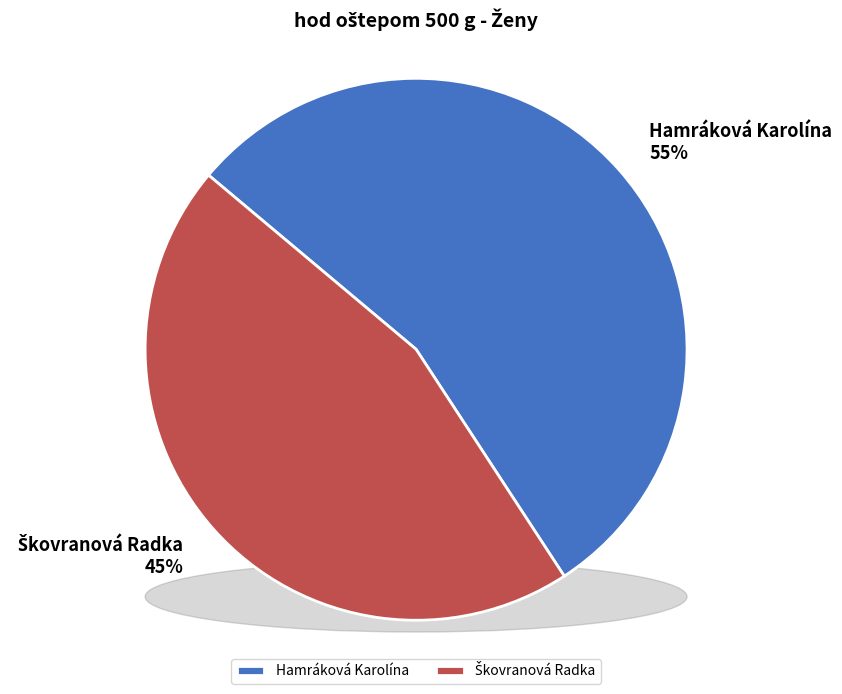

What is the smallest slice in the pie chart?

Škovranová Radka